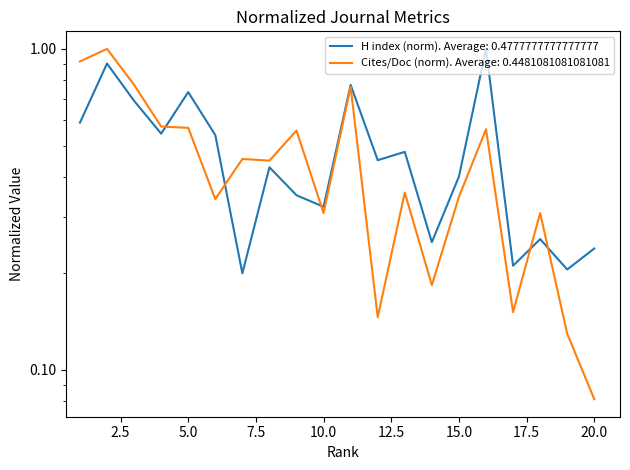

What is the sum of all Cites / Doc. (2years) values?

9.0